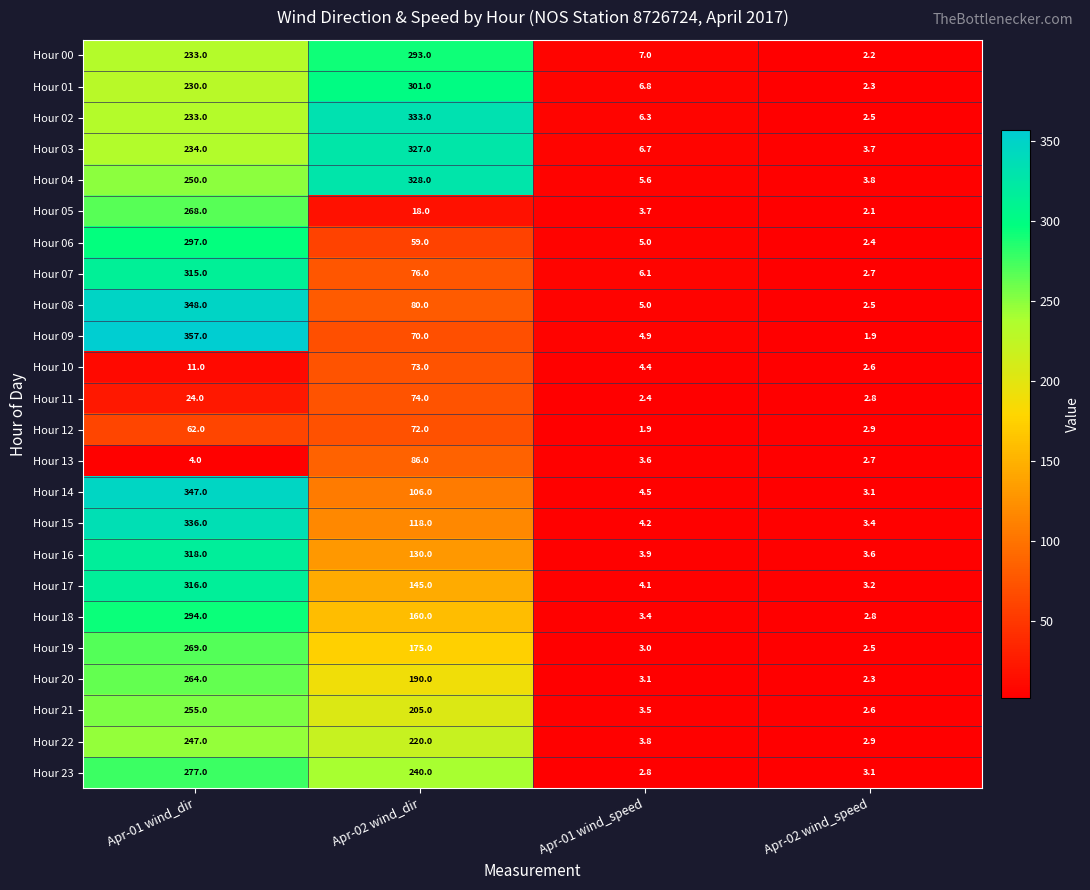

True or false: Hour 22 has a value of 393.9 at Apr-02 wind_dir.

False